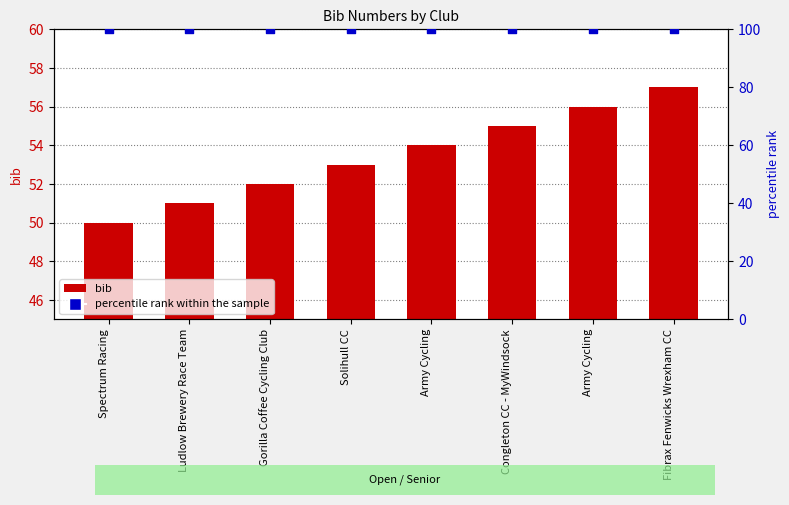

What is the total value across all series at Spectrum Racing?

150